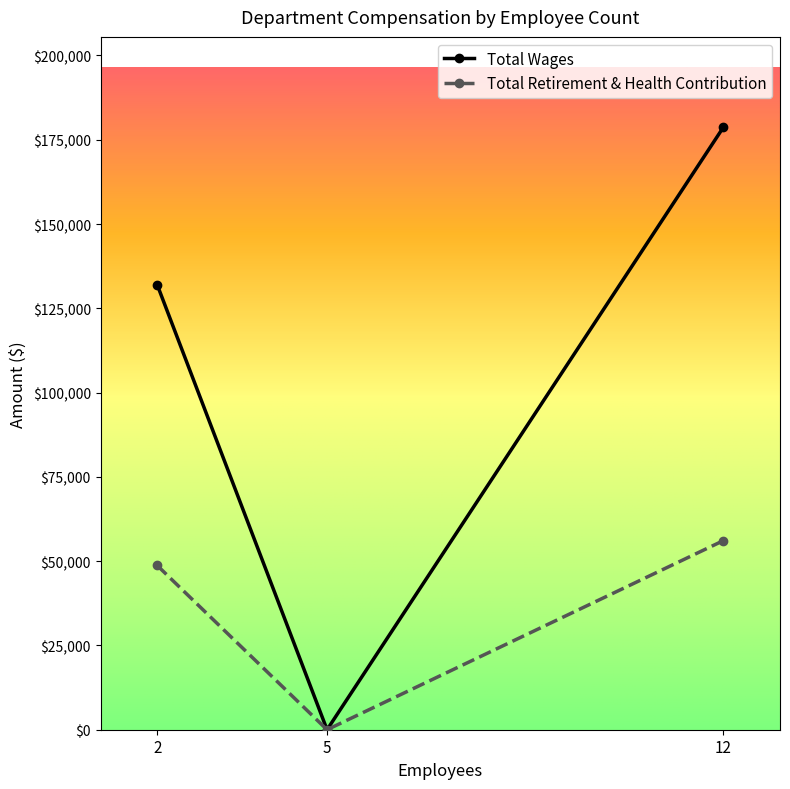

Reading right to left, list all the values displayed in this chart.

Total Wages: 12=178709	5=0	2=132000
Total Retirement & Health Contribution: 12=56087	5=0	2=48721